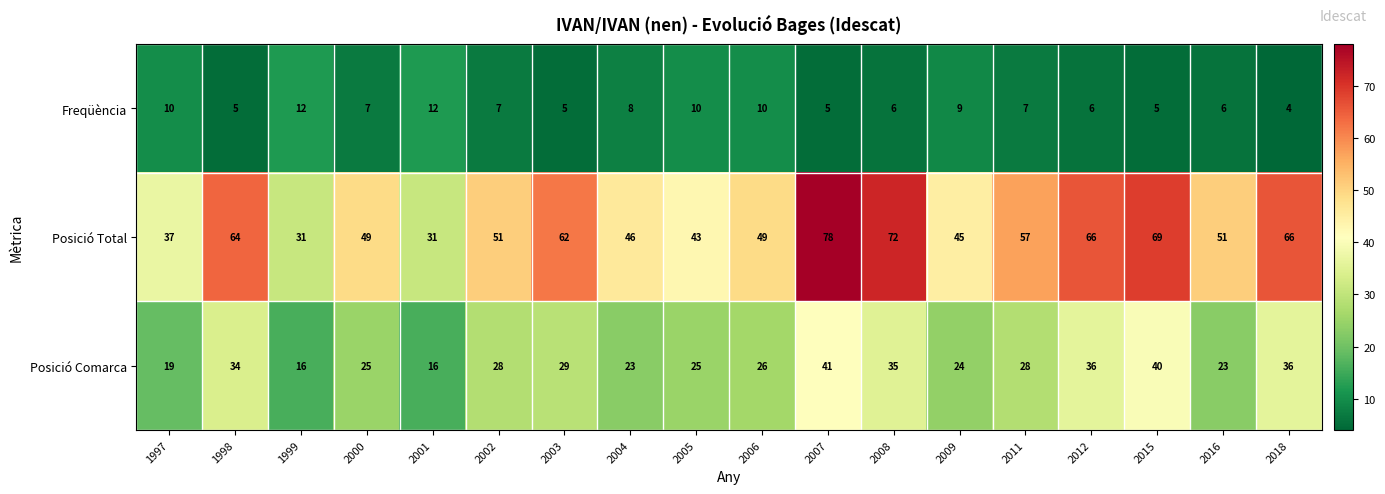

Which series changed the most between 2009 and 2016?

Posició Total